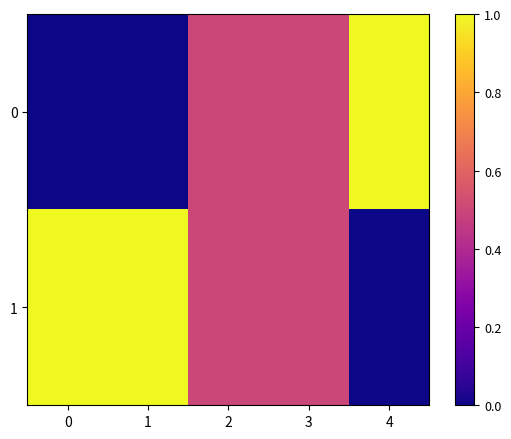

Reading left to right, list all the values displayed in this chart.

0: 0=0.0	1=0.0	2=0.5	3=0.5	4=1.0
1: 0=1.0	1=1.0	2=0.5	3=0.5	4=0.0